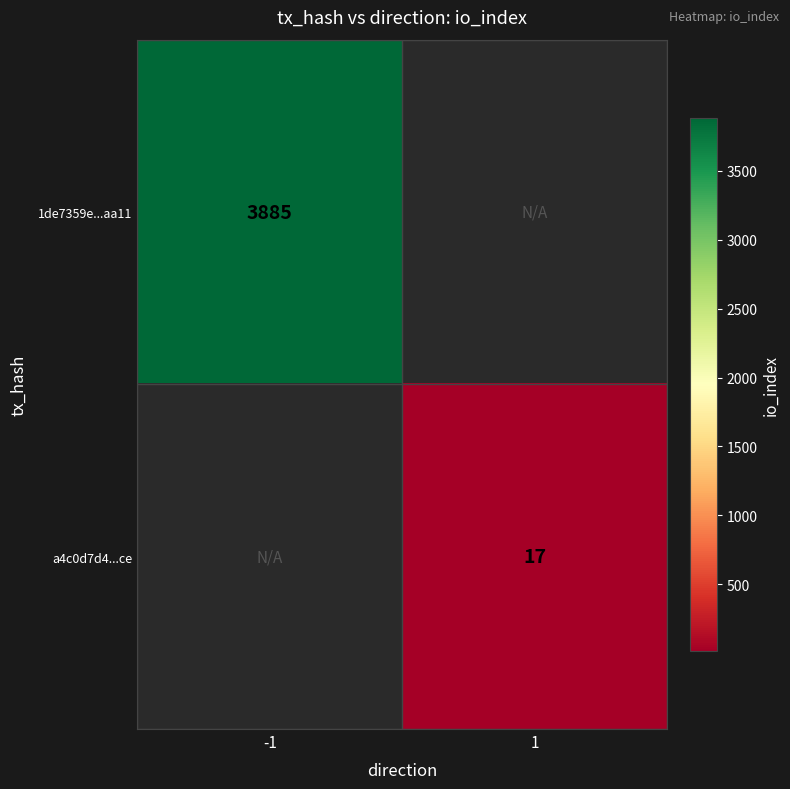

The value of a4c0d7d4...ce at 1 is 8. True or false?

False